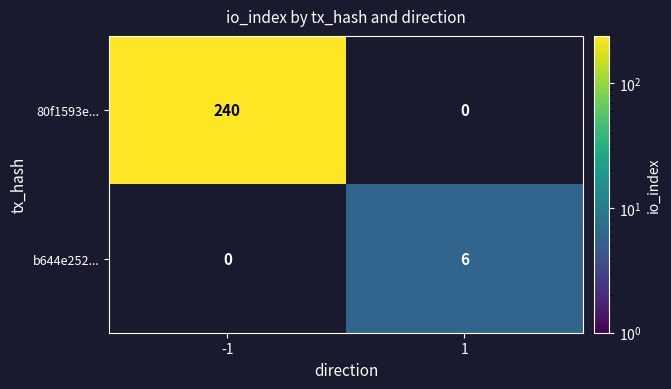

The 80f1593e... series shows 413 at -1. True or false?

False